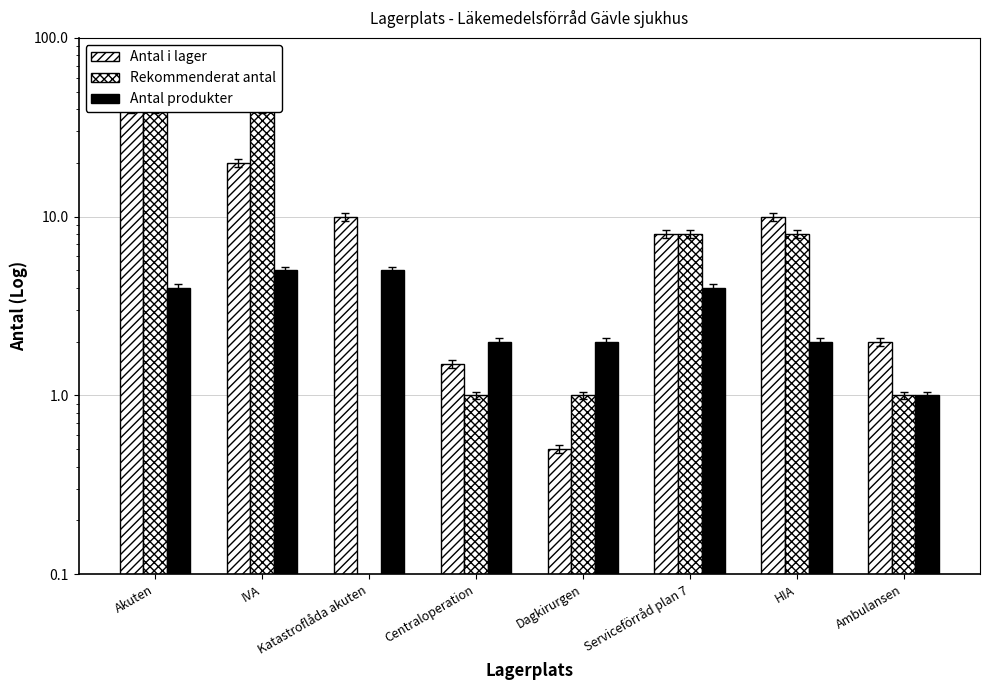

What is the difference between the second highest and second lowest values in the Rekommenderat antal series?

39.0